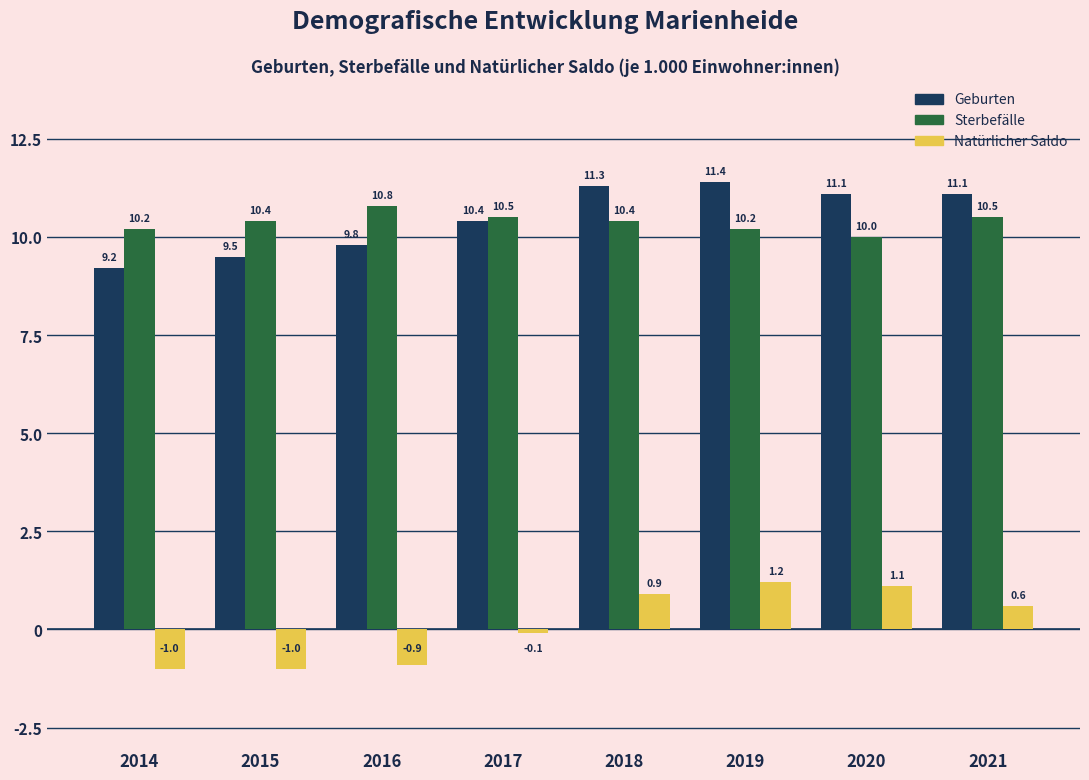

Reading left to right, transcribe all the data shown in this chart.

Geburten: 2014=9.2	2015=9.5	2016=9.8	2017=10.4	2018=11.3	2019=11.4	2020=11.1	2021=11.1
Sterbefälle: 2014=10.2	2015=10.4	2016=10.8	2017=10.5	2018=10.4	2019=10.2	2020=10.0	2021=10.5
Natürlicher Saldo: 2014=-1.0	2015=-1.0	2016=-0.9	2017=-0.1	2018=0.9	2019=1.2	2020=1.1	2021=0.6